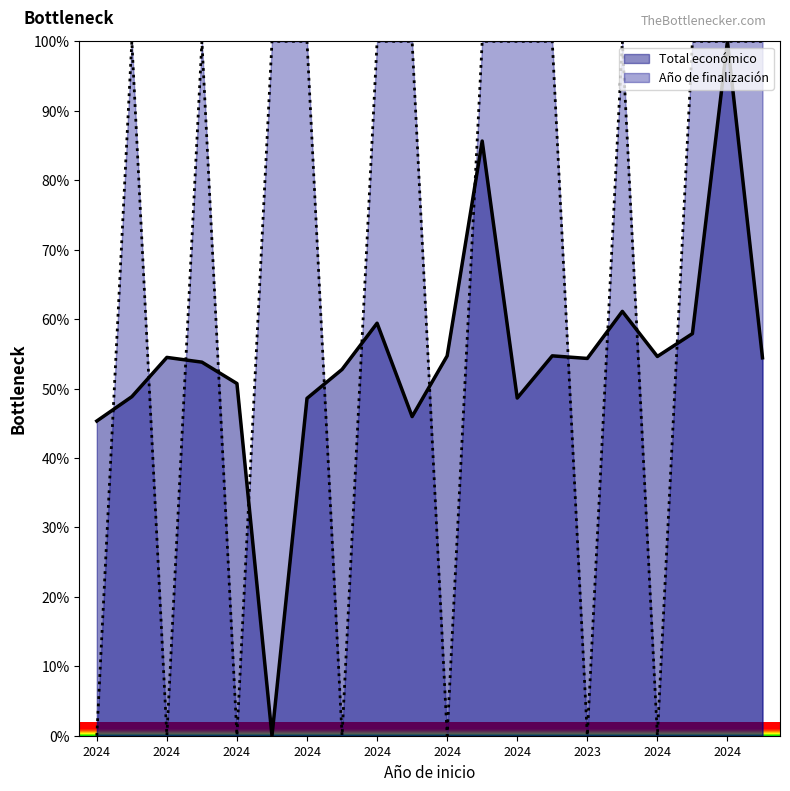

At which category does Año de finalización reach its first local peak?

2024